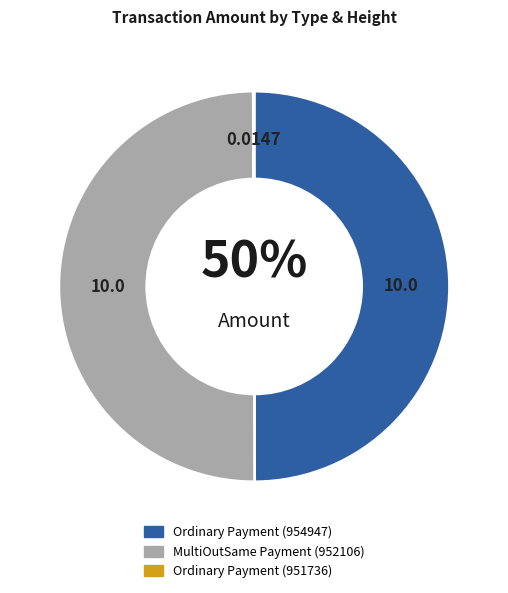

What is the ratio of the value at MultiOutSame Payment (952106) to the value at Ordinary Payment (954947)?

1.0